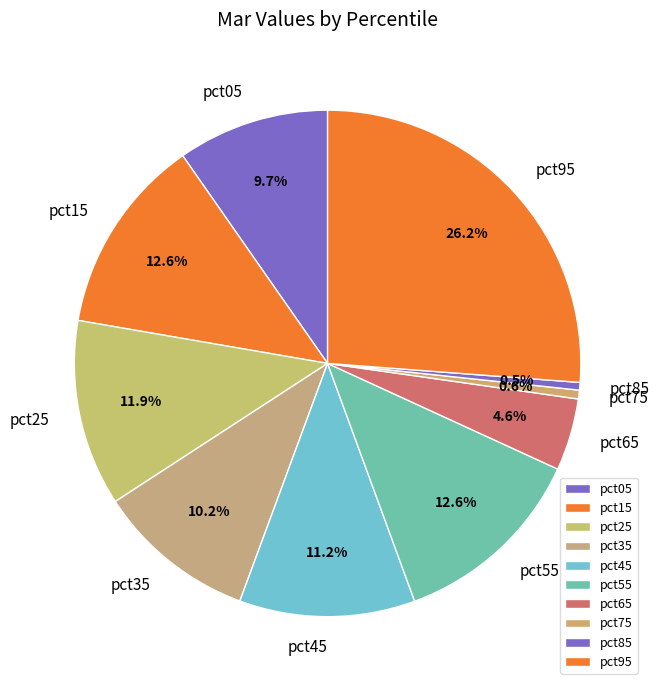

The pct15 slice represents 13% of the pie. True or false?

True